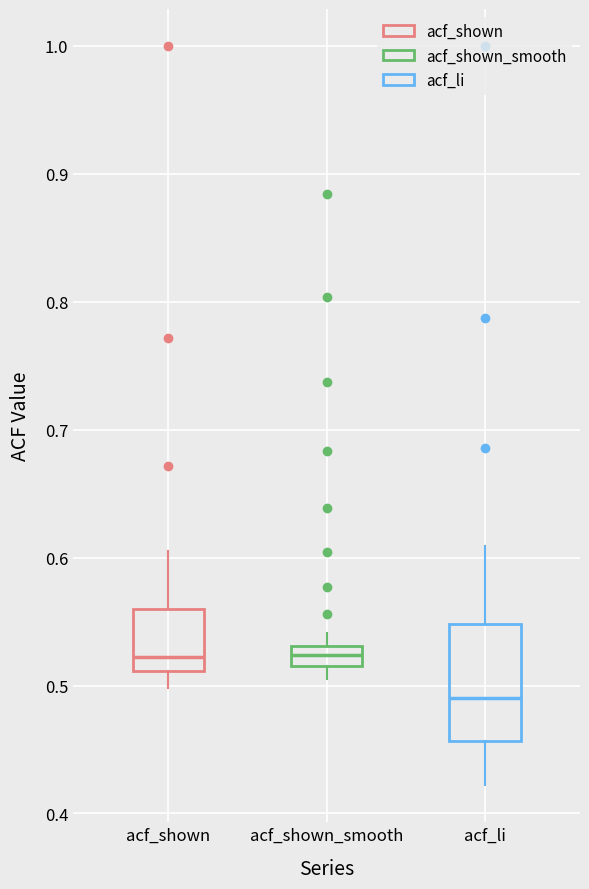

Reading left to right, transcribe this box plot: for each box, give where its median line is, the range the box spans, and where its two whiskers end, as read against the y-axis. The values are not printed on the chart, so give them approximately, as read against the axis.

acf_shown: median 0.52, box 0.51 to 0.56, whiskers 0.50 to 0.61
acf_shown_smooth: median 0.52 (inside the box), box 0.52 to 0.53, whiskers 0.51 to 0.54
acf_li: median 0.49, box 0.46 to 0.55, whiskers 0.42 to 0.61